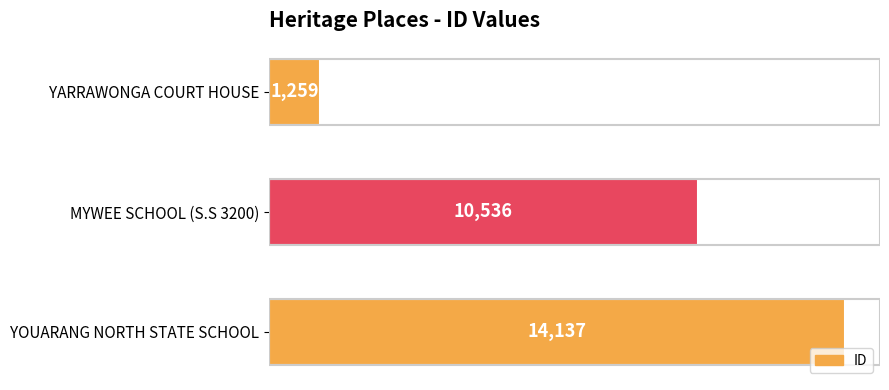

What is the minimum value shown in the chart?

1259